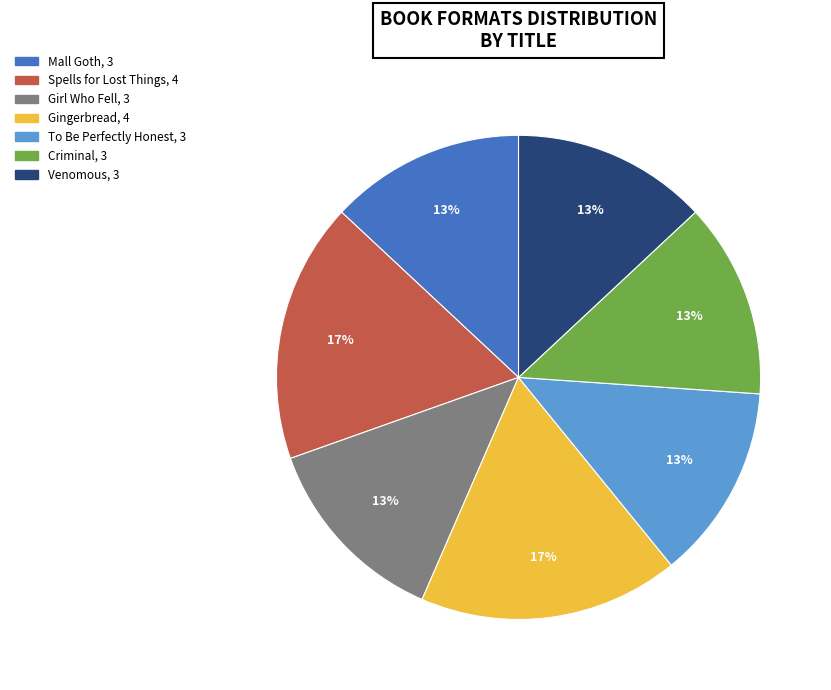

Is the sum of Gingerbread and Venomous greater than half?

No